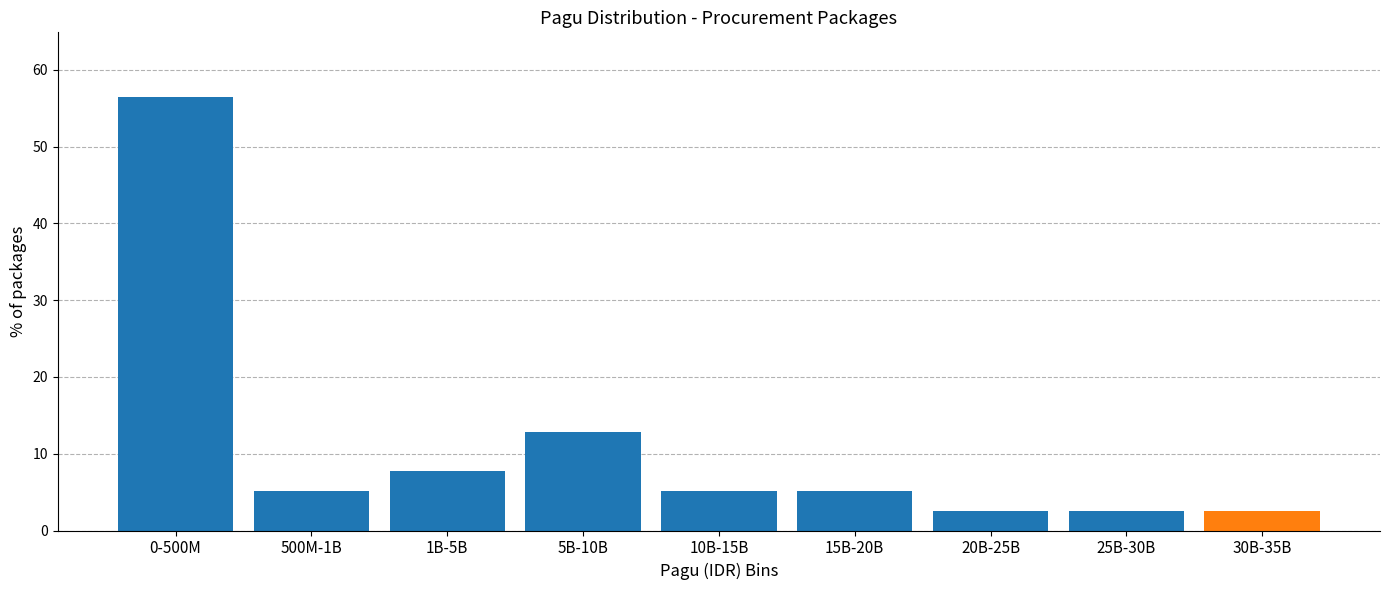

Reading left to right, list all the values displayed in this chart.

56.4	5.1	7.7	12.8	5.1	5.1	2.6	2.6	2.6